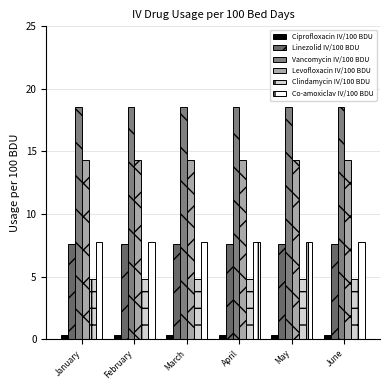

What is the sum of the Ciprofloxacin IV/100 BDU values at May and January?

0.7